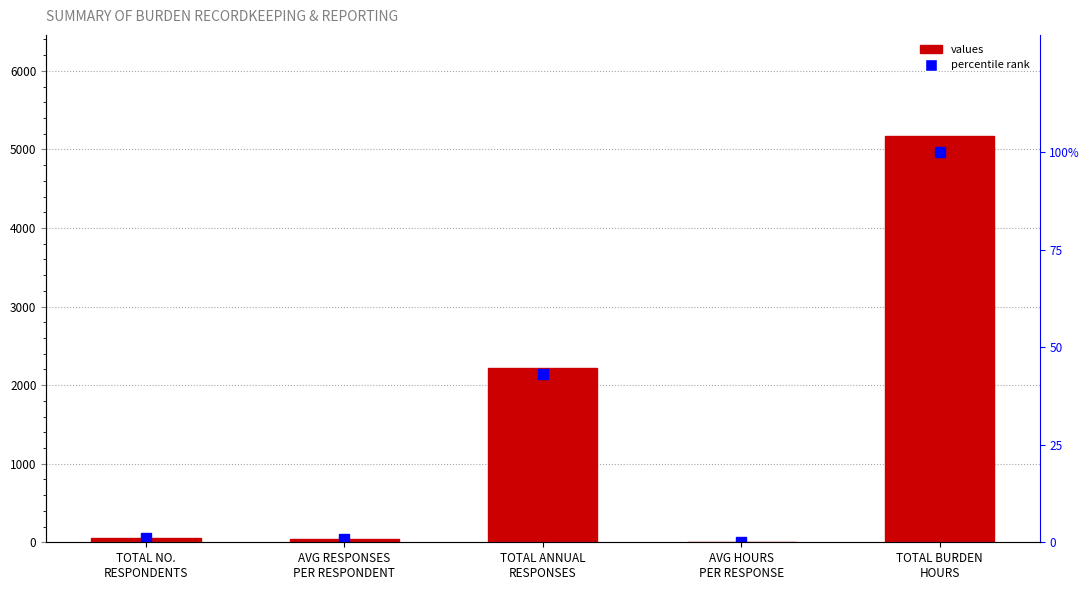

Which series changed the most between TOTAL NO.
RESPONDENTS and AVG HOURS
PER RESPONSE?

values